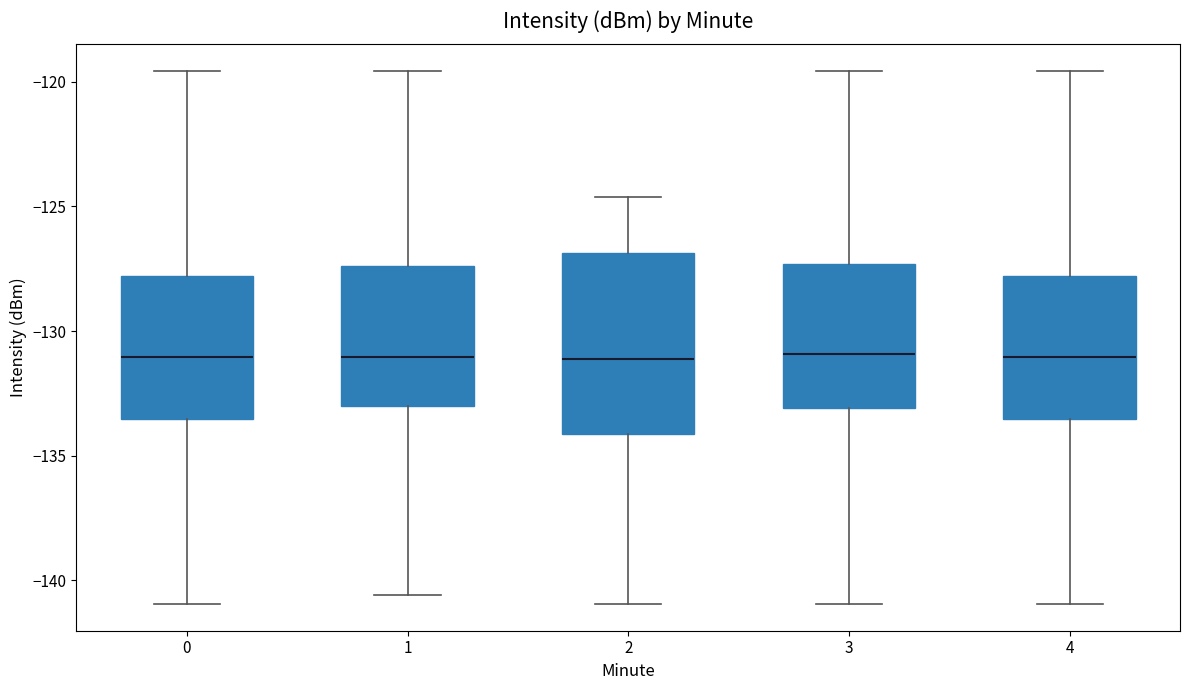

Where does the lower whisker of the box at x = 3 end on the y-axis? The values are not printed on the chart, so give them approximately, as read against the axis.

-141.0